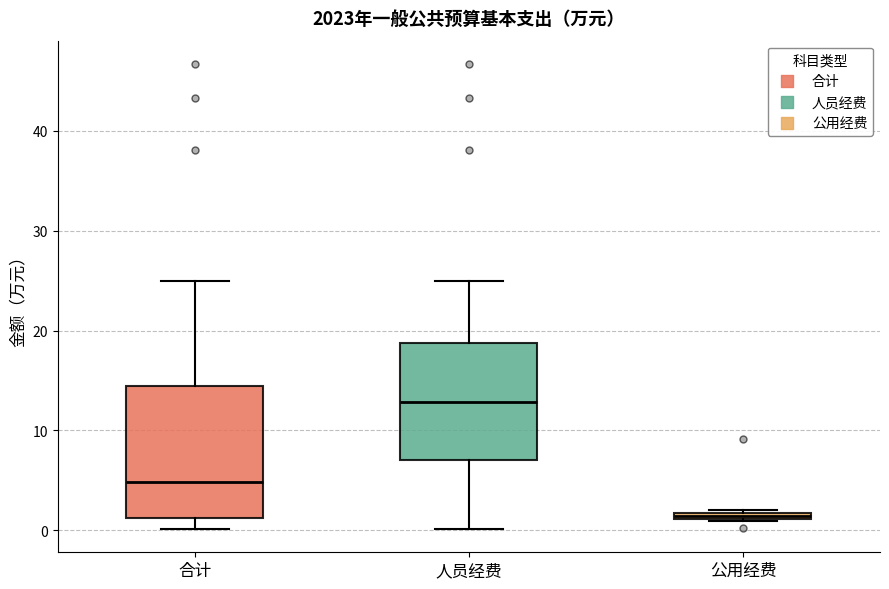

Comparing the boxes themselves (not the whiskers), which one is the tallest?

合计